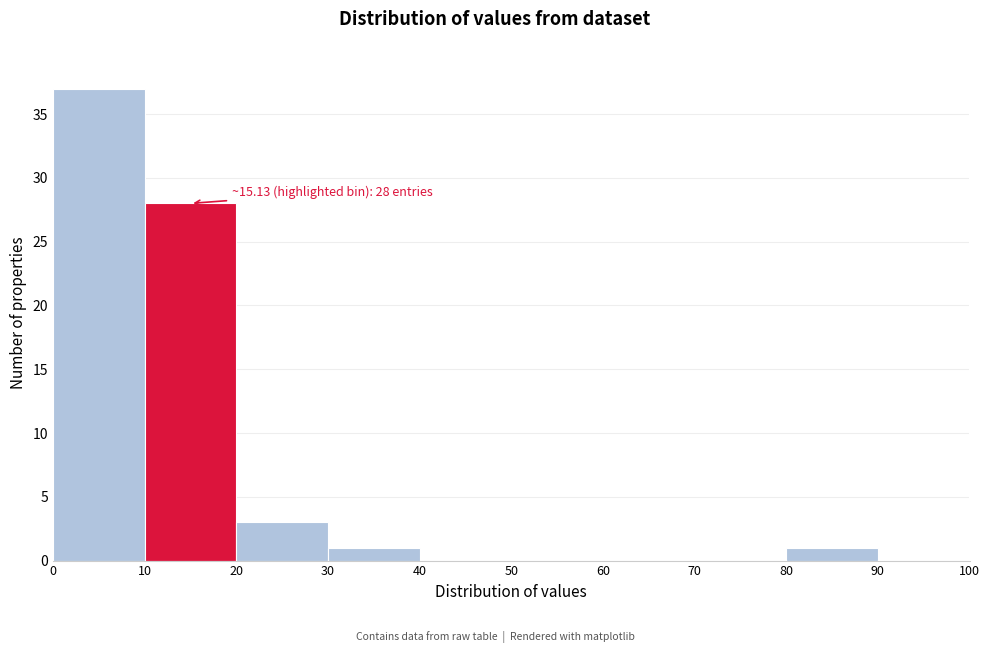

Over which range of the x-axis is the bar tallest?

0 to 10